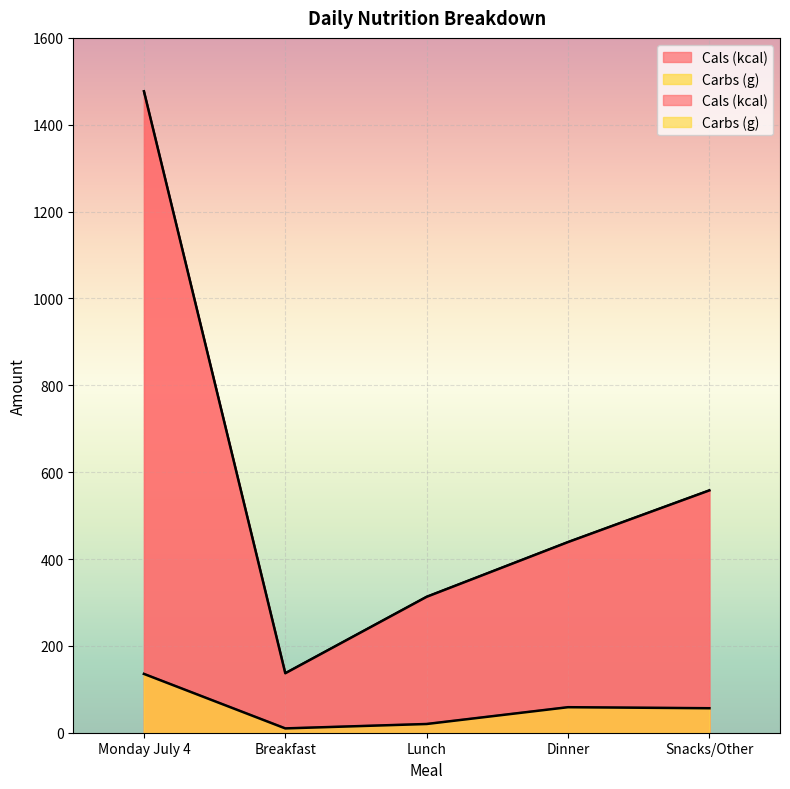

True or false: Carbs (g) and Cals (kcal) cross at least once.

False